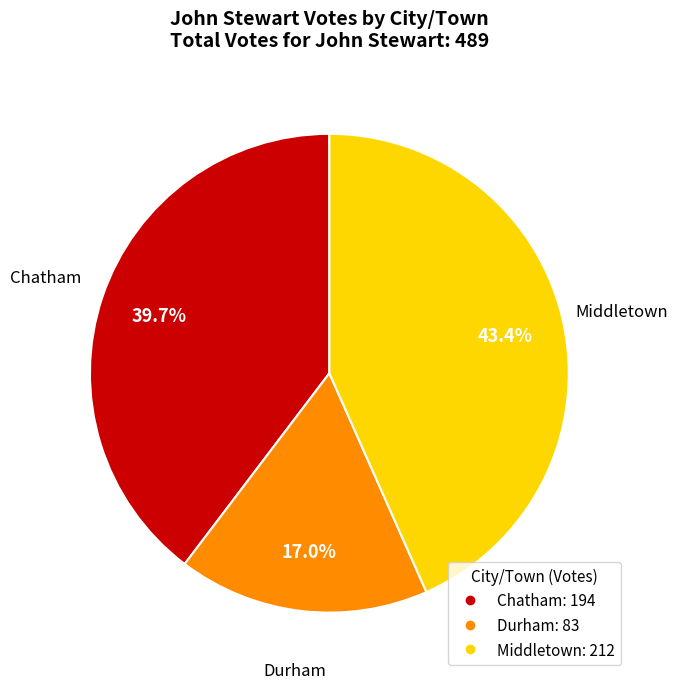

To the nearest percent, what is the difference between the Chatham and Middletown slice percentages?

4%